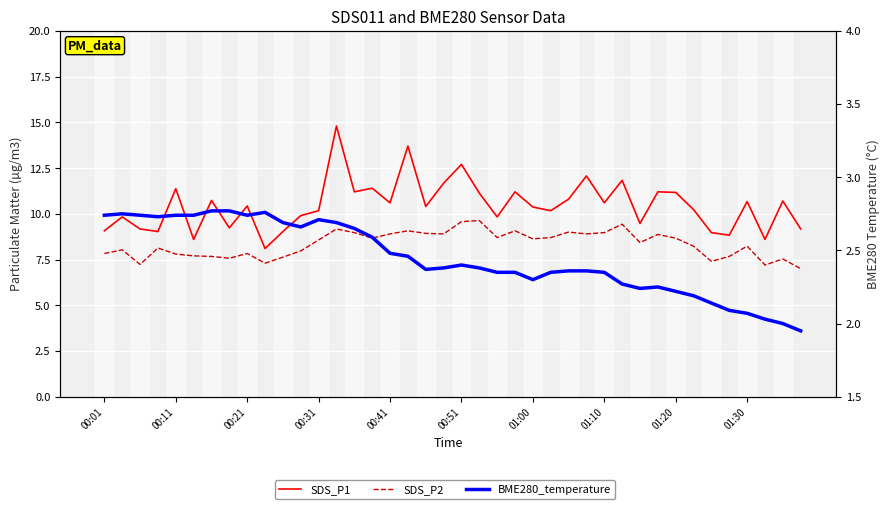

Which series has the largest total across all categories?

SDS_P1